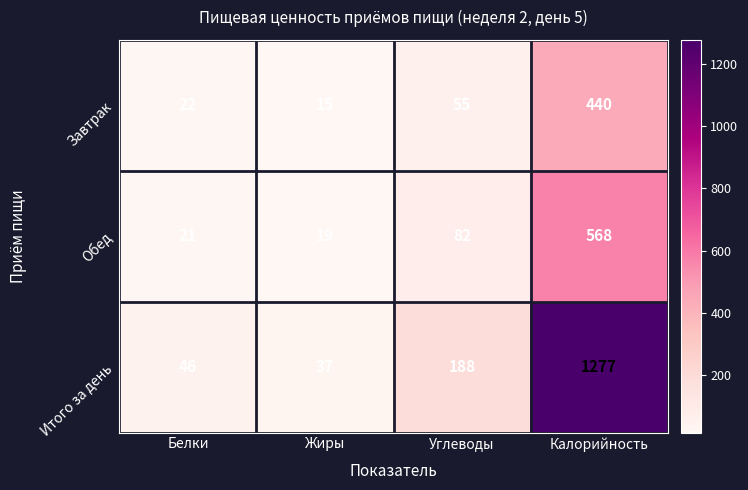

What is the average value of the Завтрак series?

133